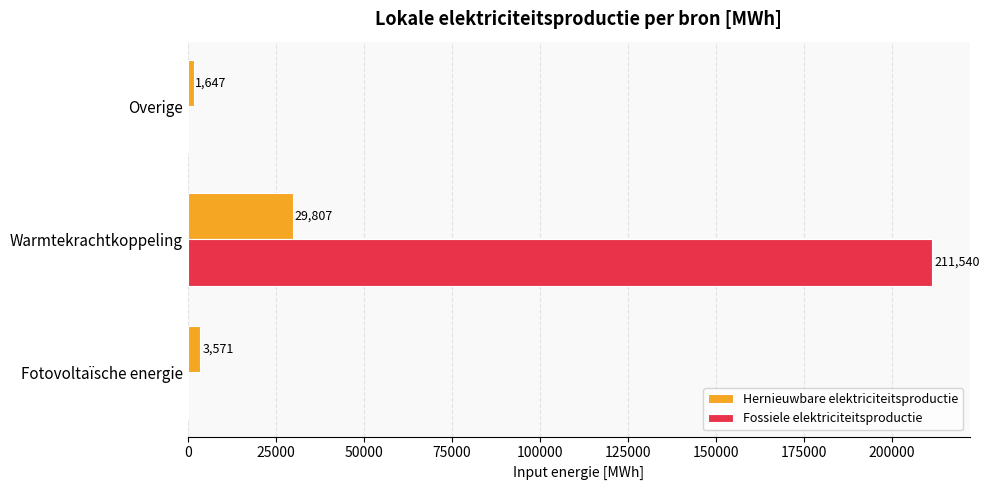

Between Fotovoltaïsche energie and Warmtekrachtkoppeling, which series saw the biggest shift?

Fossiele elektriciteitsproductie